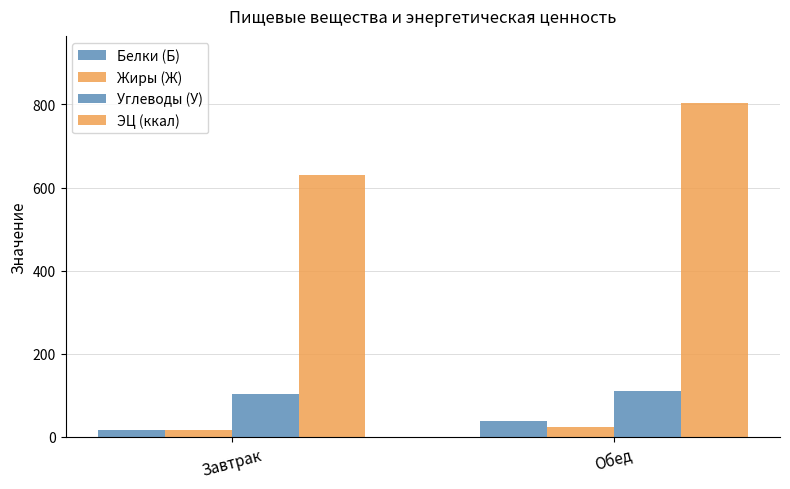

How many data points in Жиры (Ж) are above 23?

1